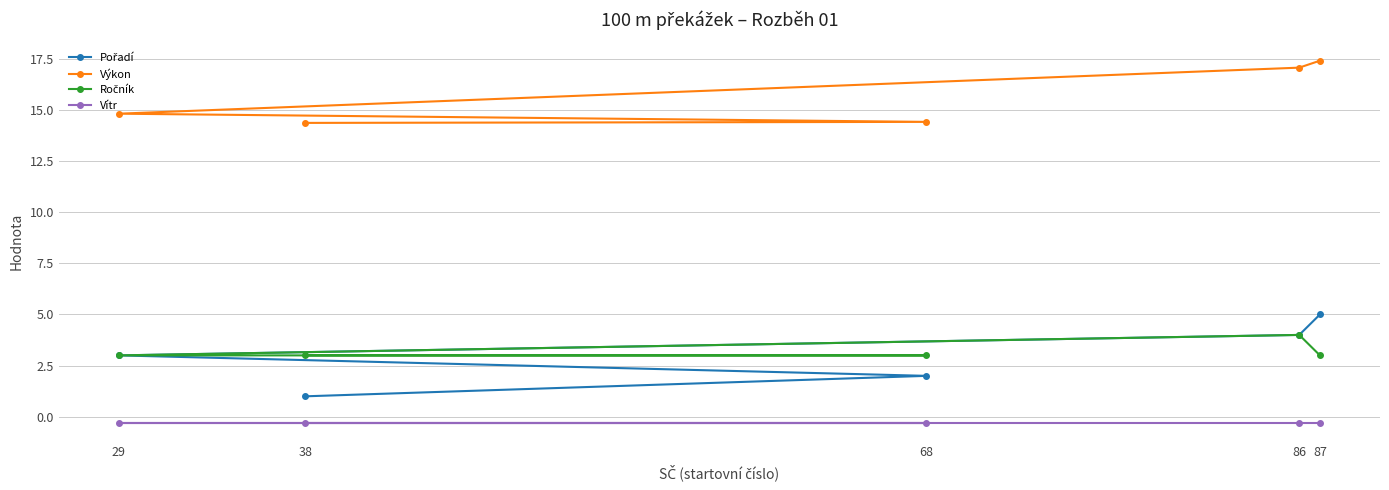

The value of Výkon at 86 is 9.8. True or false?

False